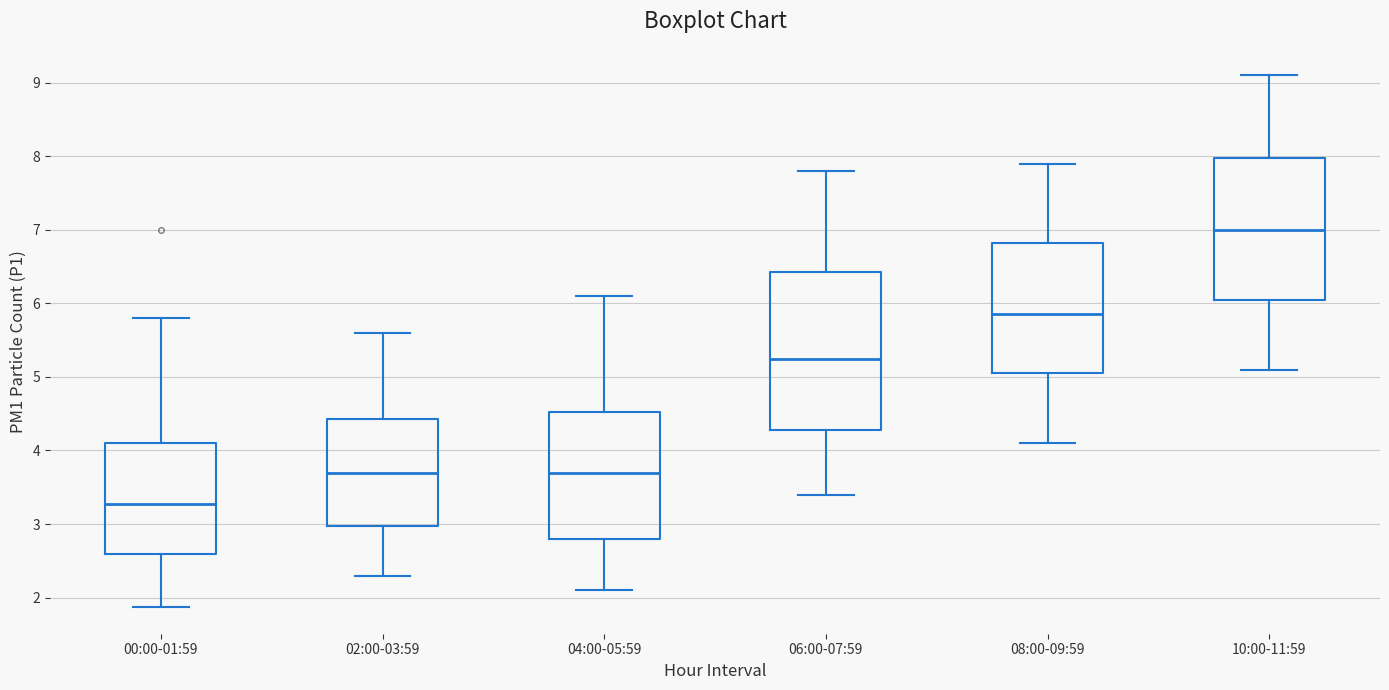

Reading left to right, transcribe this box plot: for each box, give where its median line is, the range the box spans, and where its two whiskers end, as read against the y-axis. The values are not printed on the chart, so give them approximately, as read against the axis.

00:00-01:59: median 3.3, box 2.6 to 4.1, whiskers 1.9 to 5.8
02:00-03:59: median 3.7, box 3.0 to 4.4, whiskers 2.3 to 5.6
04:00-05:59: median 3.7, box 2.8 to 4.5, whiskers 2.1 to 6.1
06:00-07:59: median 5.3, box 4.3 to 6.4, whiskers 3.4 to 7.8
08:00-09:59: median 5.9, box 5.1 to 6.8, whiskers 4.1 to 7.9
10:00-11:59: median 7.0, box 6.1 to 8.0, whiskers 5.1 to 9.1